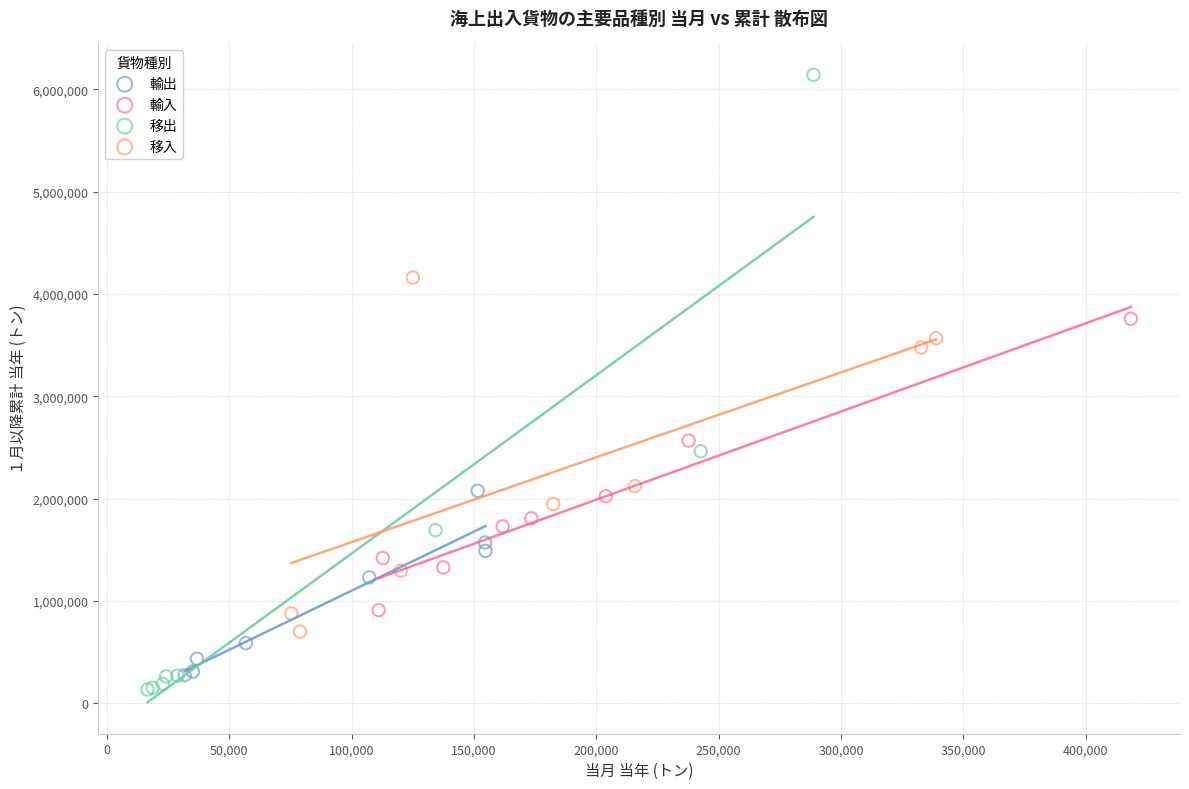

What are all the series names shown in the legend?

輸出, 輸入, 移出, 移入